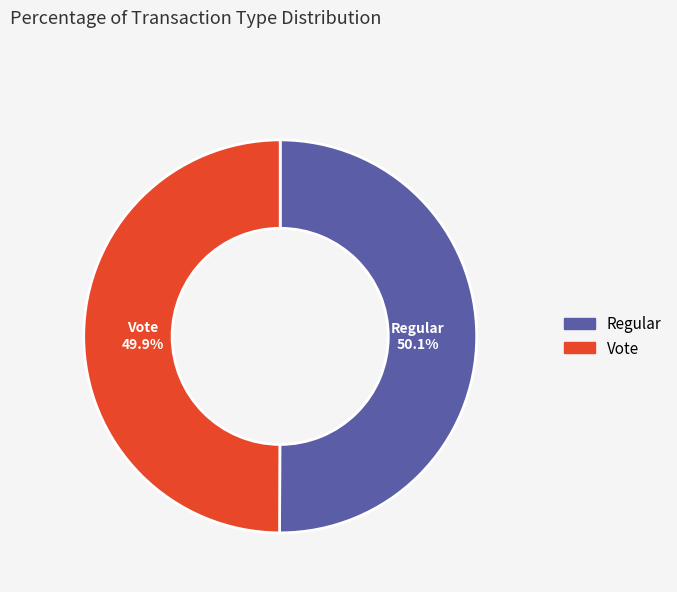

Is there a majority slice in this chart?

Yes